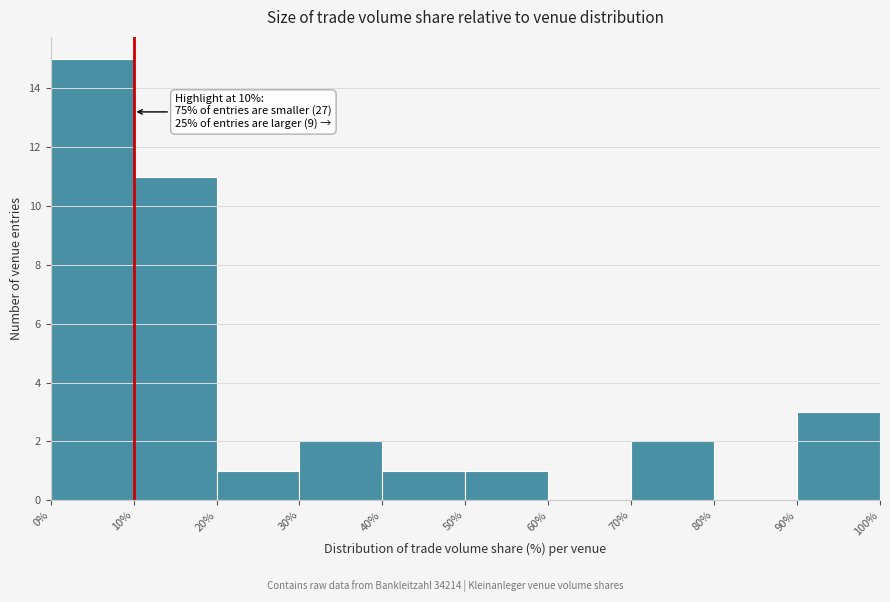

Which range on the x-axis has the tallest bar?

0% to 10%